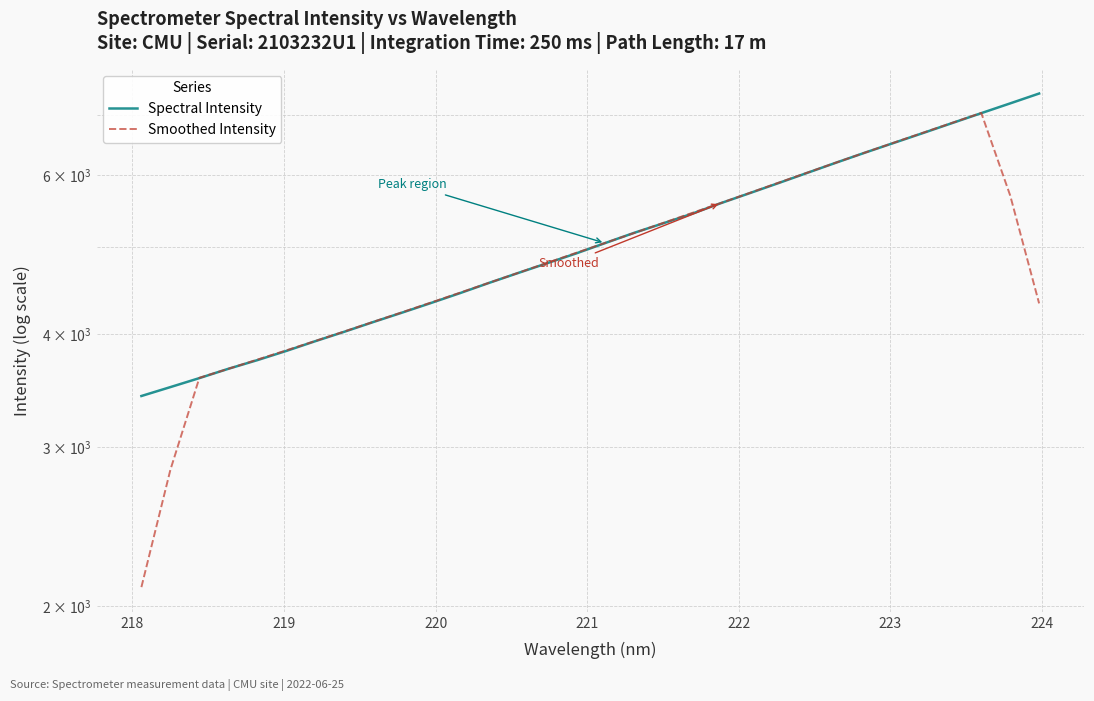

Reading left to right, what are all the values shown in this chart?

Spectral Intensity: 3416.8	3495.4	3576.5	3662.6	3744.5	3833.6	3930.1	4025.6	4126.9	4227.8	4333.3	4443.7	4561.0	4677.3	4795.2	4916.4	5048.0	5181.3	5308.2	5440.4	5589.9	5734.9	5884.9	6041.3	6201.5	6362.1	6522.9	6687.8	6859.0	7033.6	7211.4	7395.0
Smoothed Intensity: 2097.7	2830.3	3579.1	3662.5	3749.4	3839.3	3932.1	4028.8	4128.8	4231.5	4338.5	4448.6	4562.1	4678.7	4799.6	4923.6	5049.8	5178.8	5313.6	5450.9	5591.7	5738.3	5890.5	6045.0	6202.6	6363.1	6526.7	6693.1	6862.9	7037.4	5699.8	4328.0